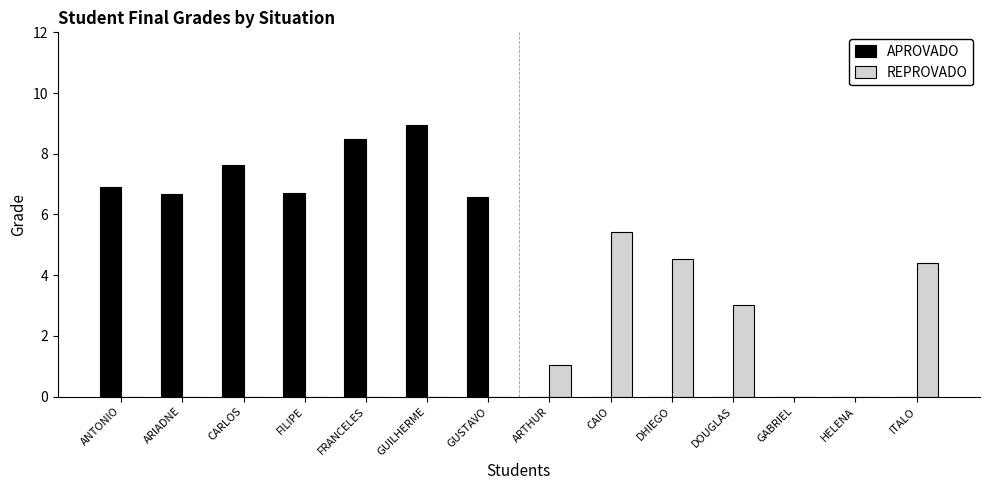

Between ANTONIO and DOUGLAS, which series saw the biggest shift?

APROVADO